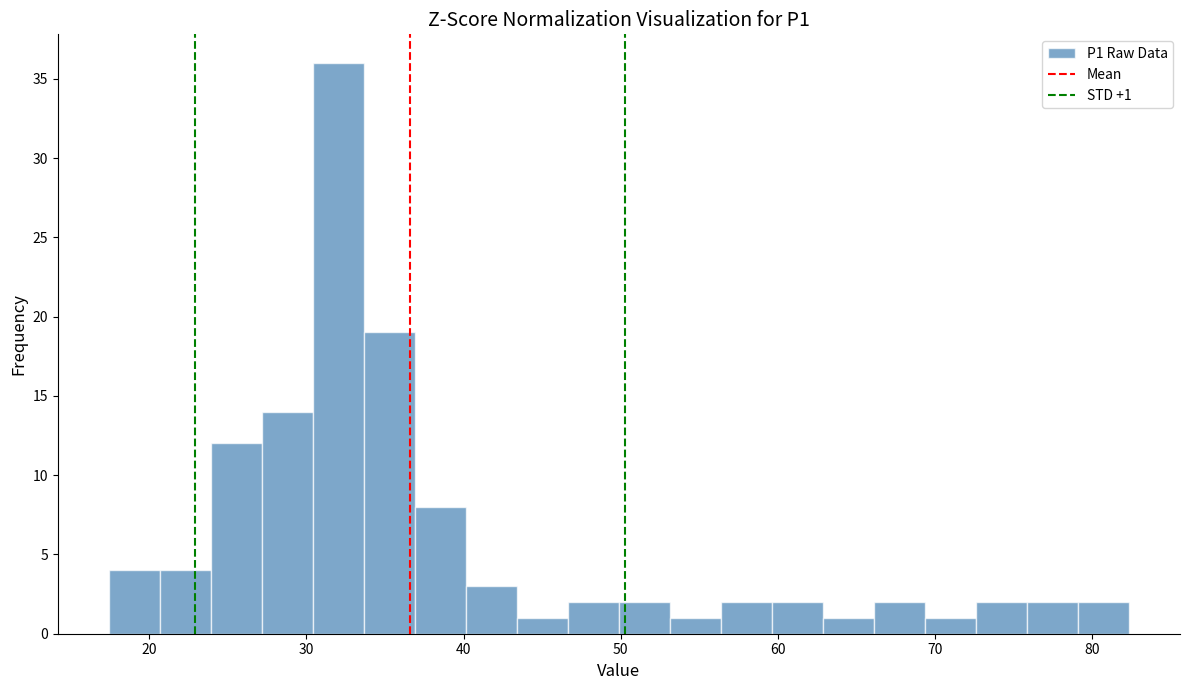

Read against the x-axis, roughly where is the centre of the tallest bar?

32